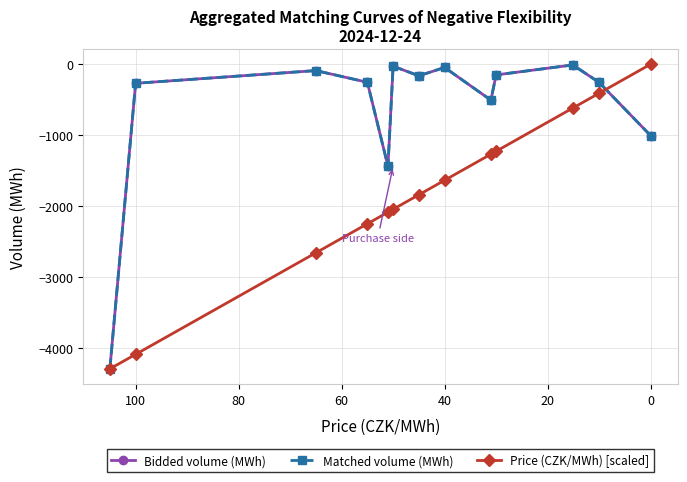

Is it true that Price (CZK/MWh) [scaled] equals -5697.0 at −20?

False